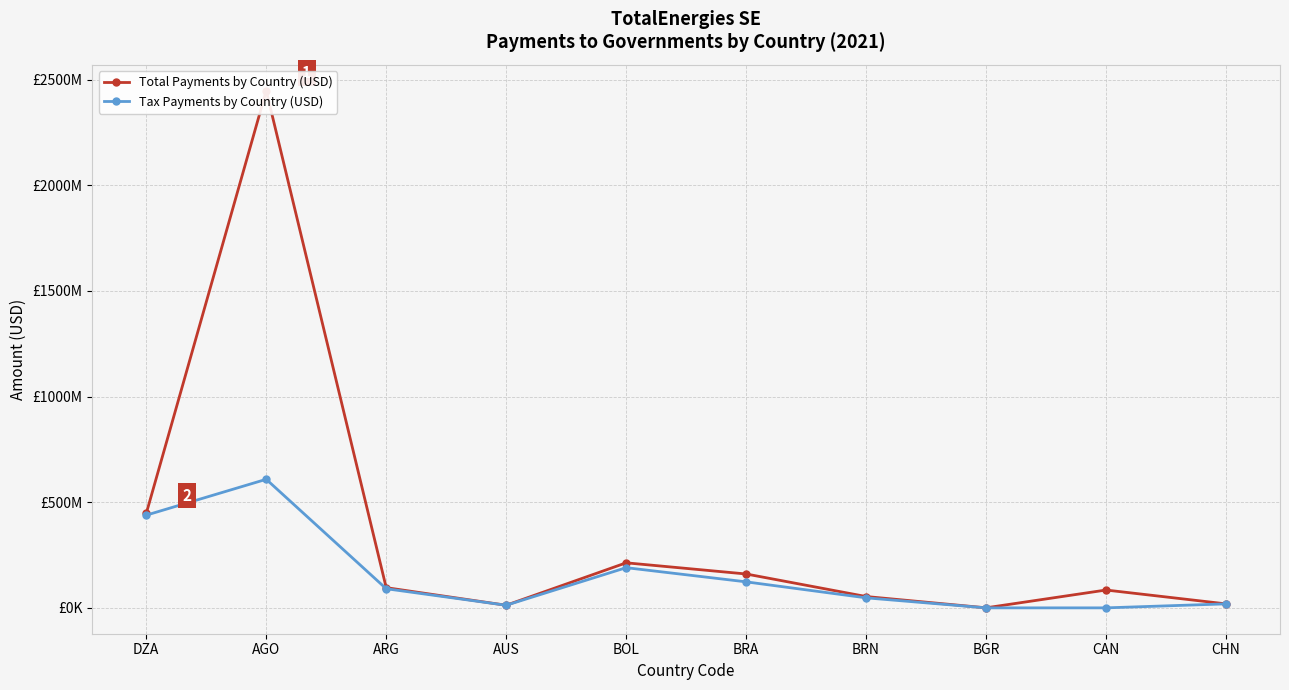

Reading right to left, list all the values displayed in this chart.

Total Payments by Country (USD): 18878000	84401000	239000	53648000	160354000	213209000	12371000	95700000	2447936000	446867000
Tax Payments by Country (USD): 18878000	0	0	47470000	123140000	190216000	12371000	90543000	608504000	438748000